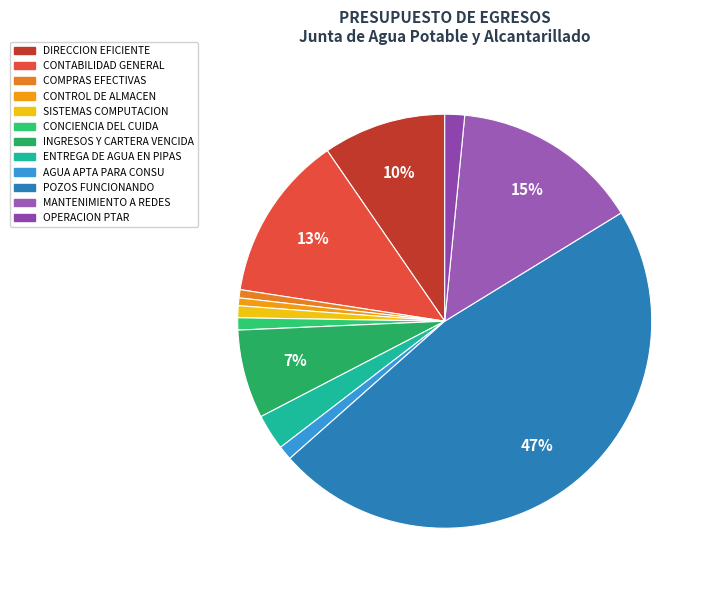

How many slices are in this pie chart?

12